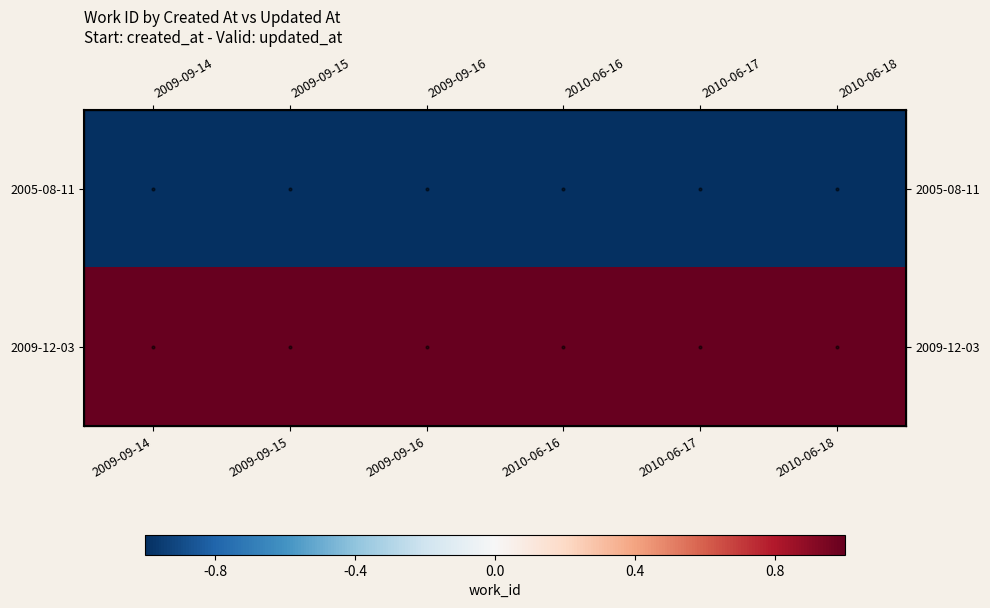

True or false: 2009-12-03 has a value of 1 at 2010-06-18.

False